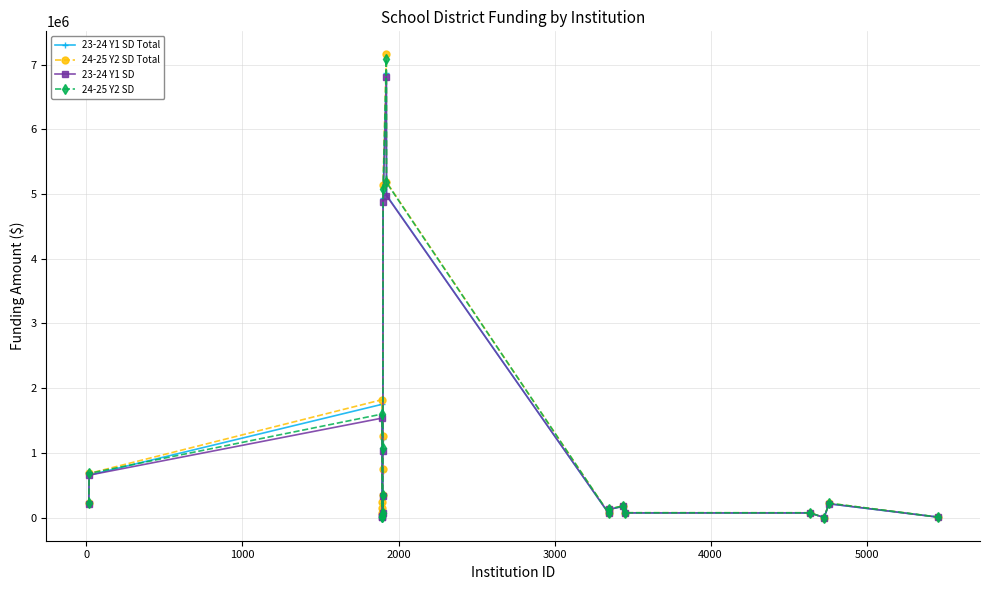

Which series has the largest range (max minus min)?

24-25 Y2 SD Total